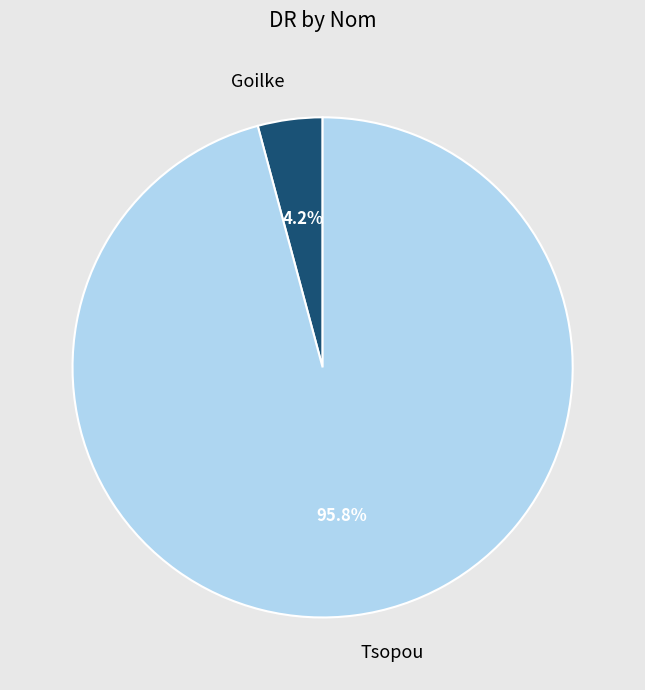

What is the total percentage of Tsopou and Goilke?

100.0%